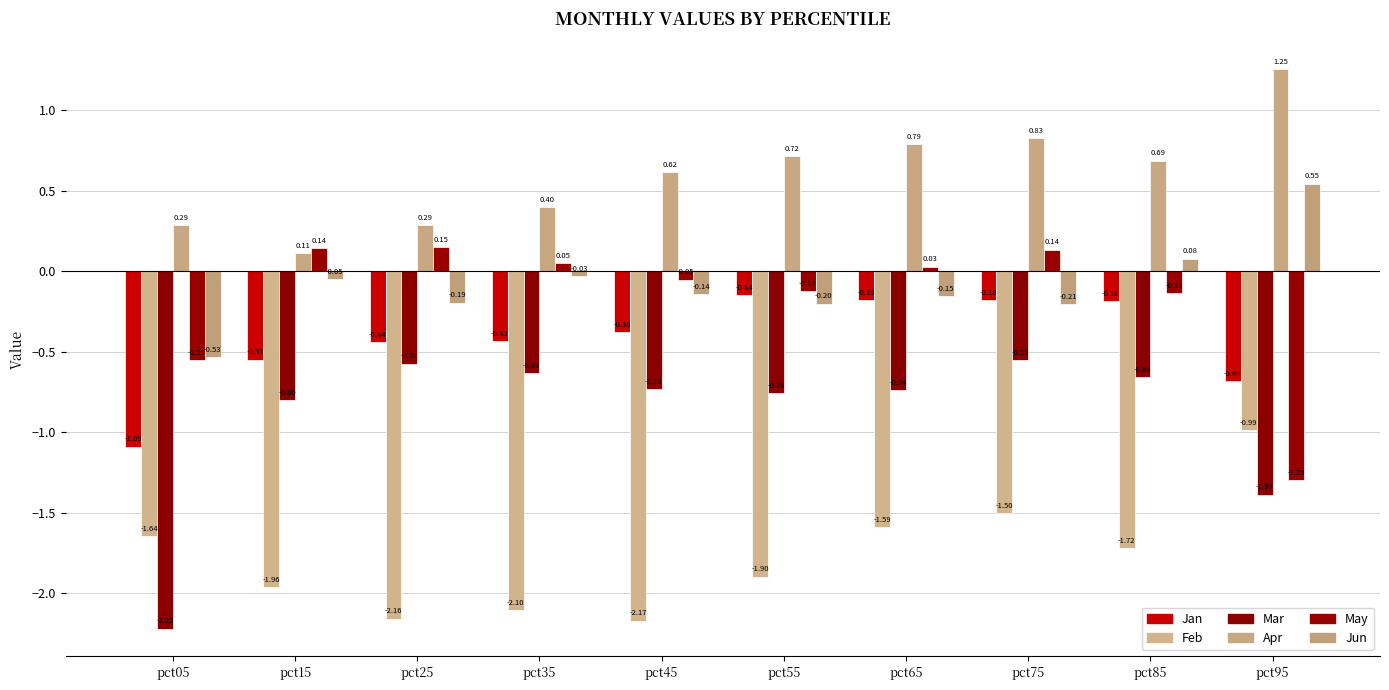

At which label does May first exceed 0?

pct15